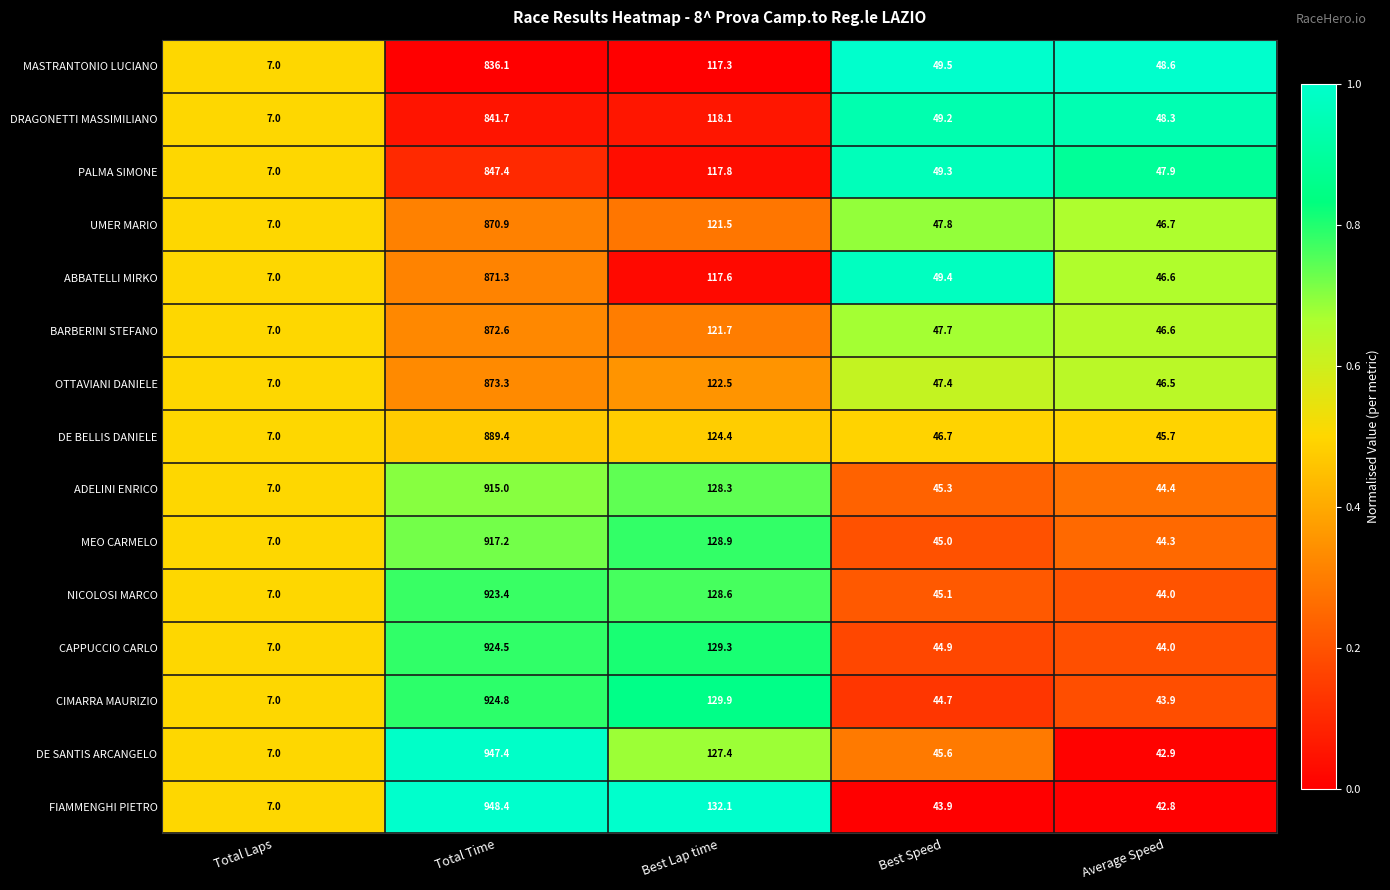

What is the maximum value for FIAMMENGHI PIETRO?

948.4